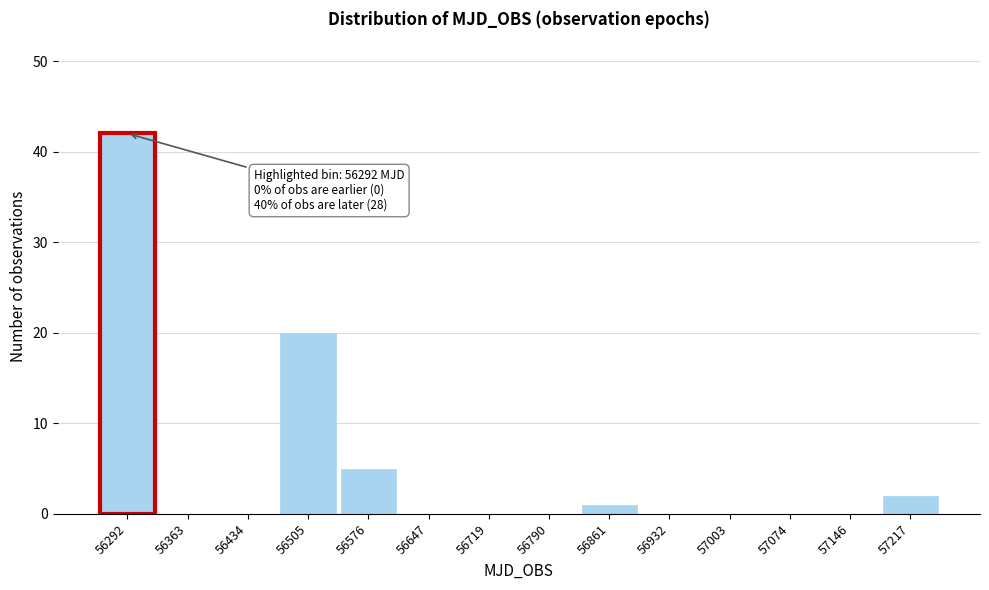

Which range on the x-axis has the tallest bar?

56260 to 56330